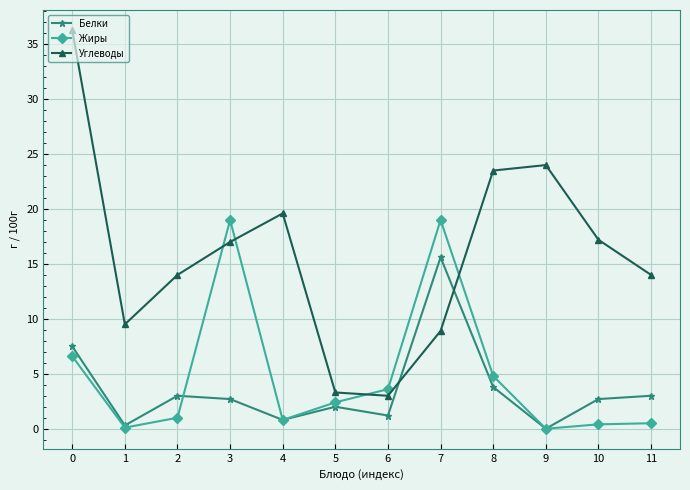

Which series has the largest total across all categories?

Углеводы